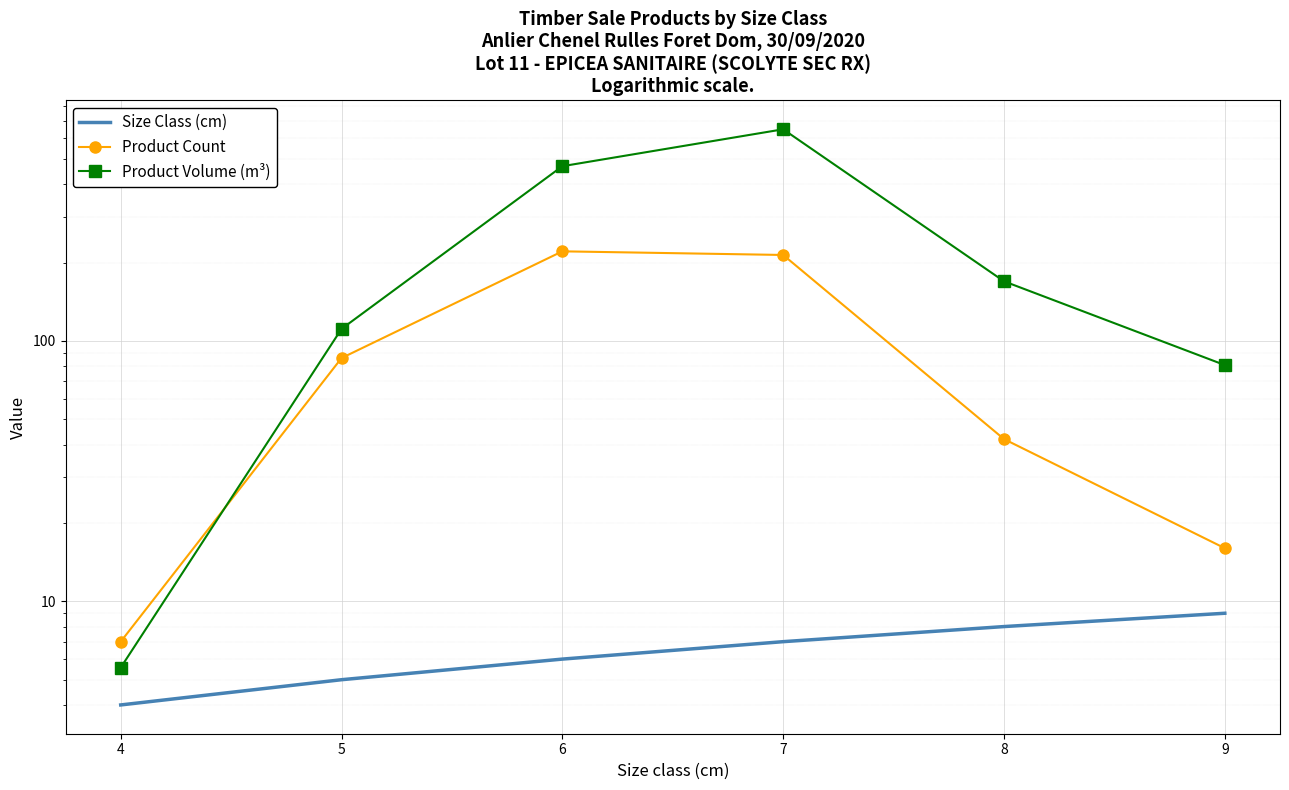

What is the average value of the Size Class (cm) series?

6.5